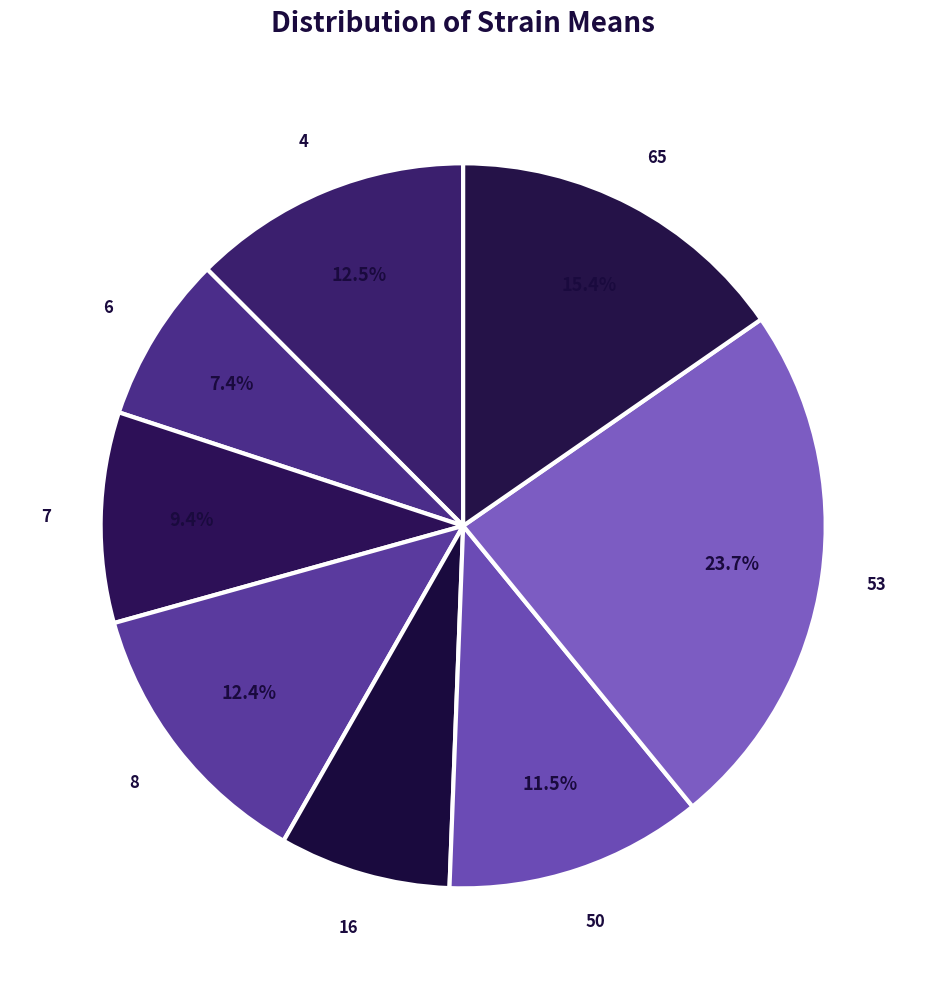

Is it true that 53 is 32% of the pie?

False